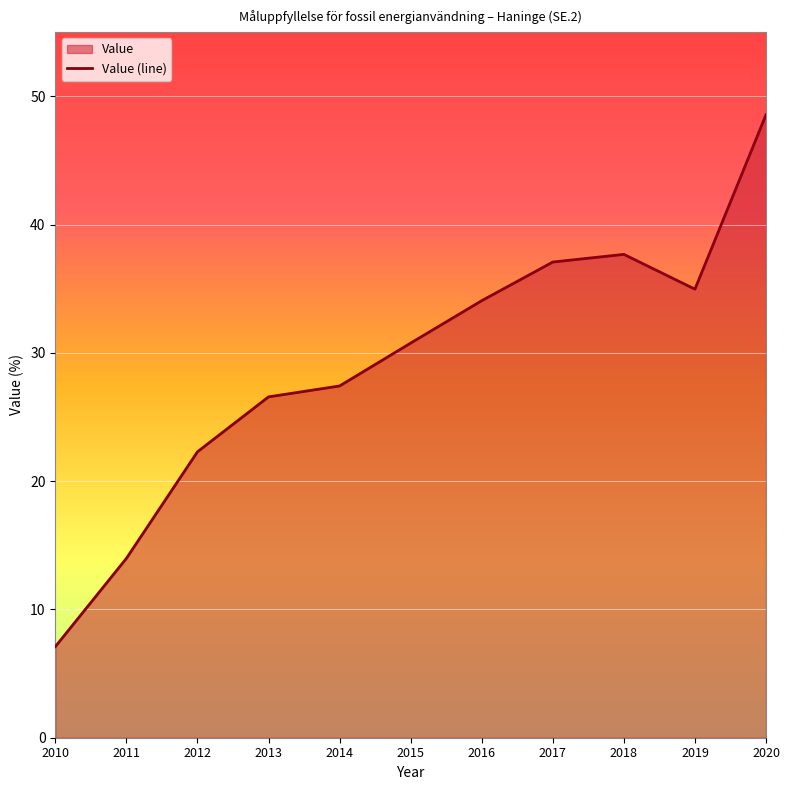

What is the smallest value displayed?

7.1